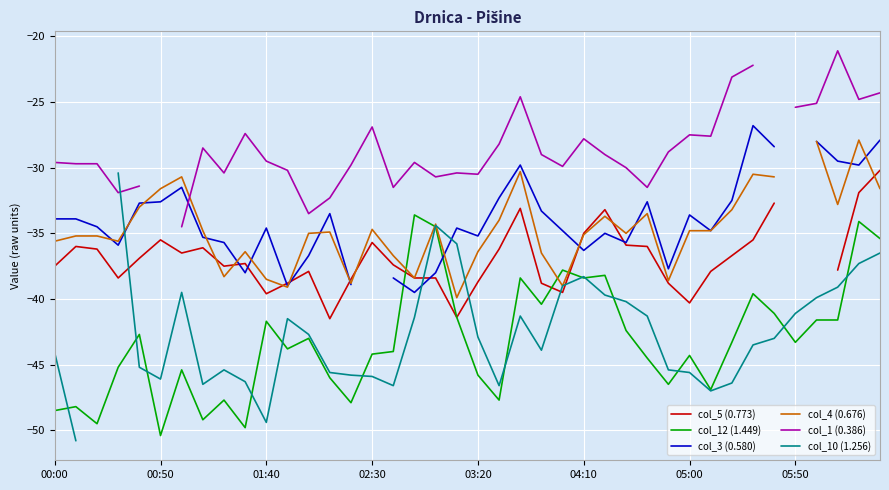

What is the difference between the second highest and second lowest values in the col_4 (0.676) series?

11.1